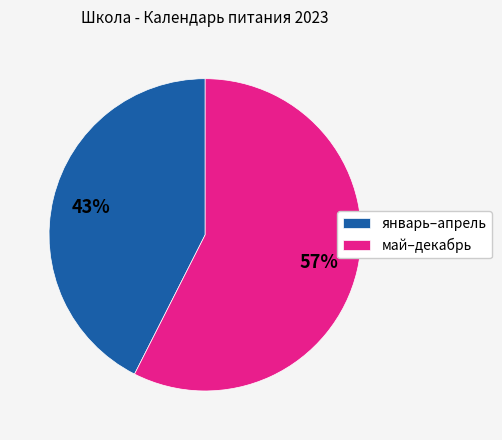

True or false: май–декабрь accounts for 57% of the total.

True